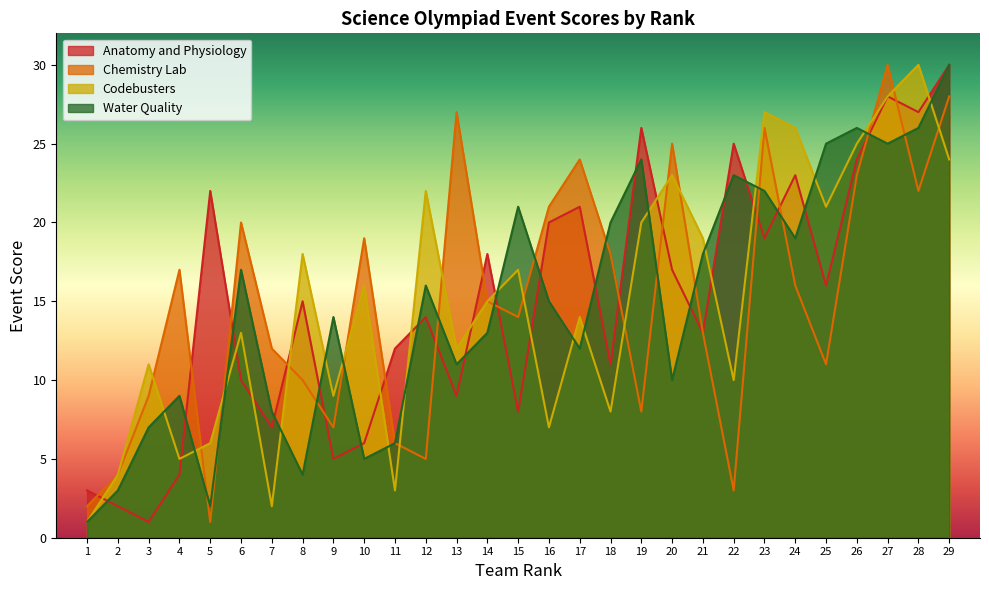

True or false: Codebusters has a value of 20 at 19.

True